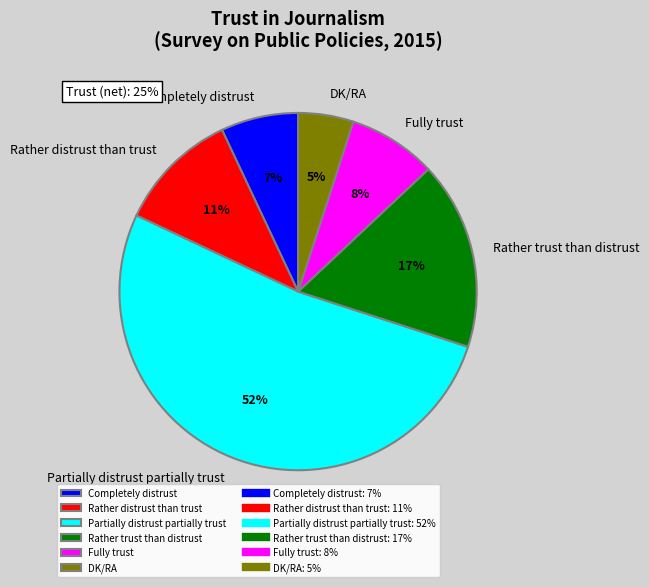

How many segments does this pie chart have?

6